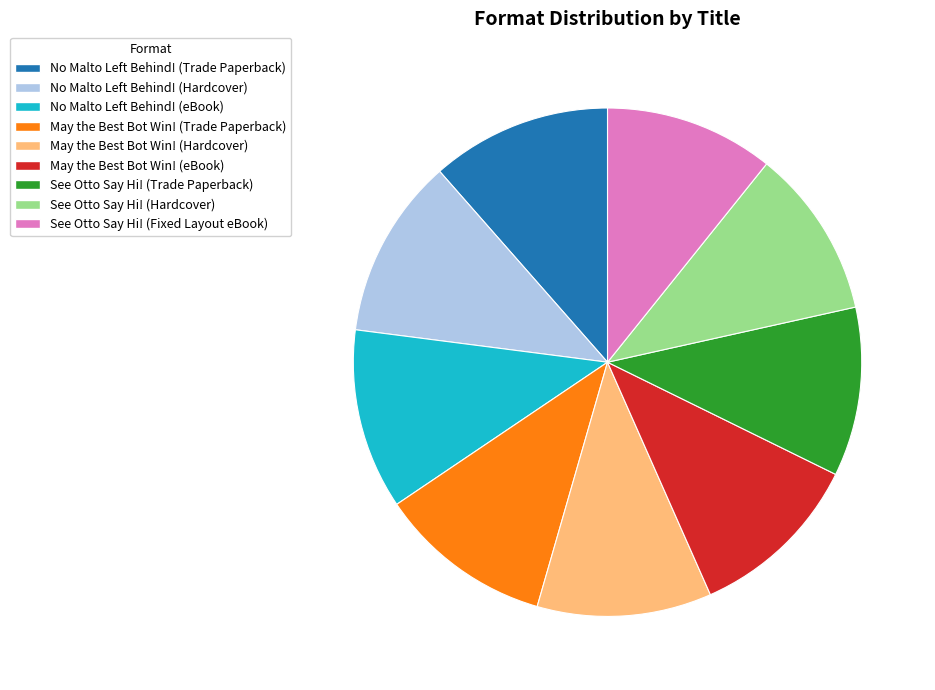

How many slices are in this pie chart?

9